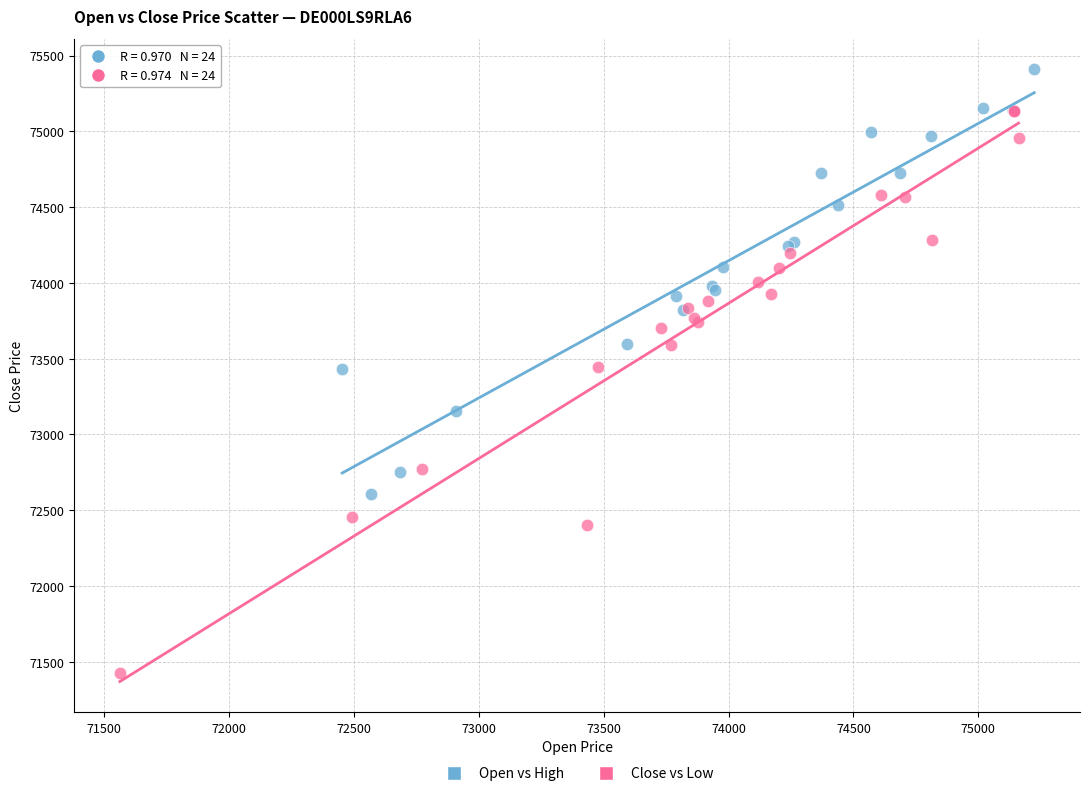

Which series reaches the minimum Y coordinate?

Close vs Low